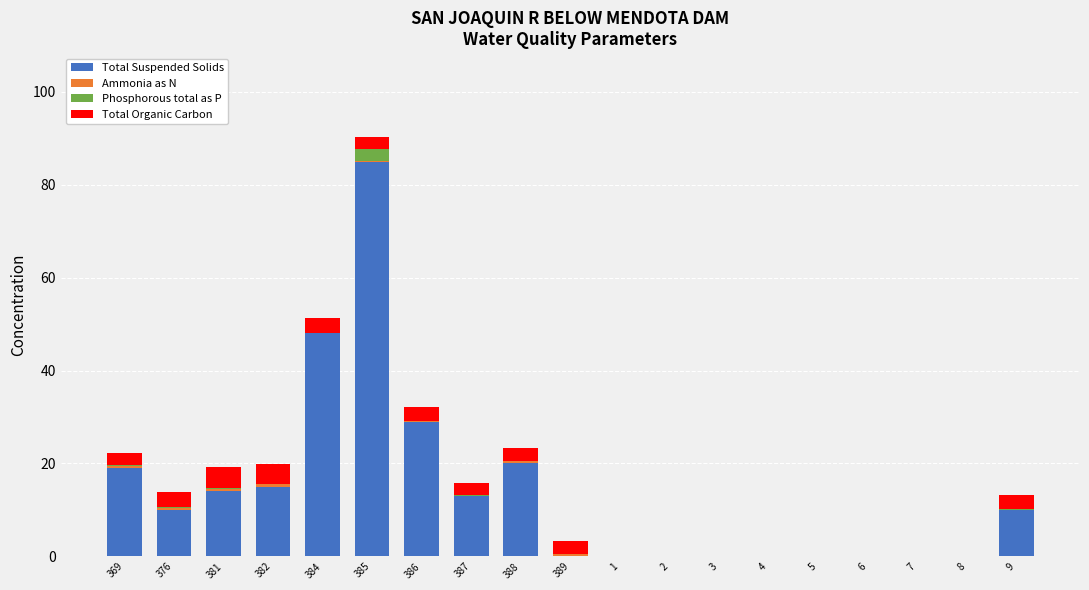

At which category is the sum across all series the highest?

385